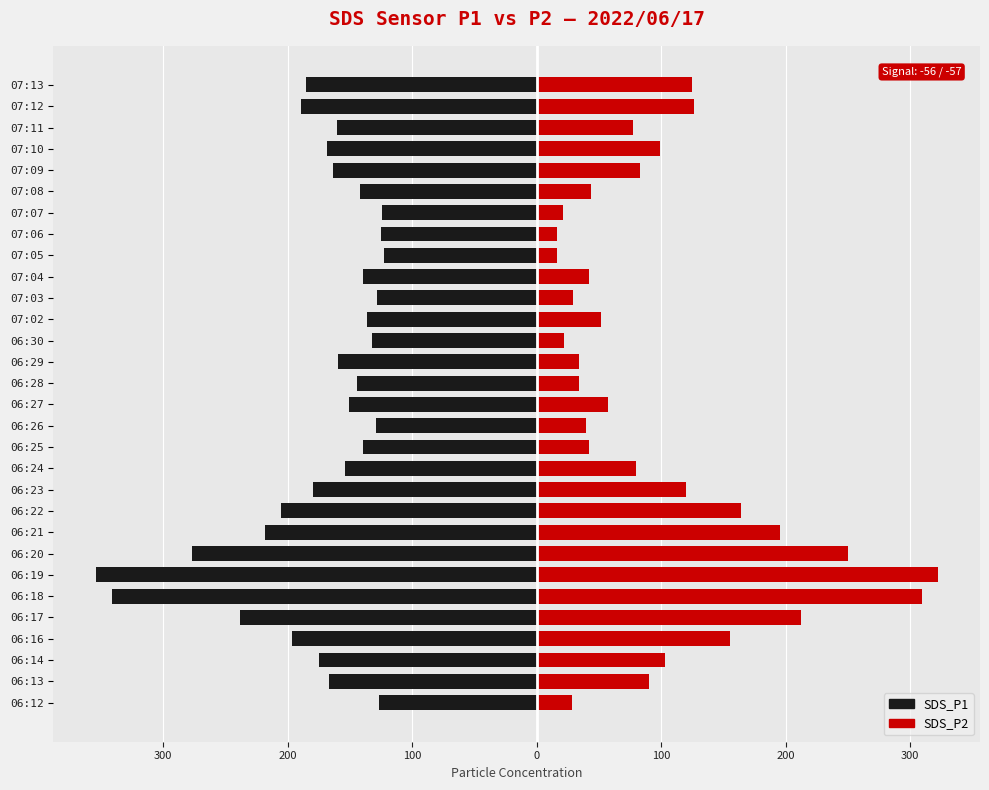

What is the sum of the SDS_P2 values at 06:28 and 07:11?

111.4